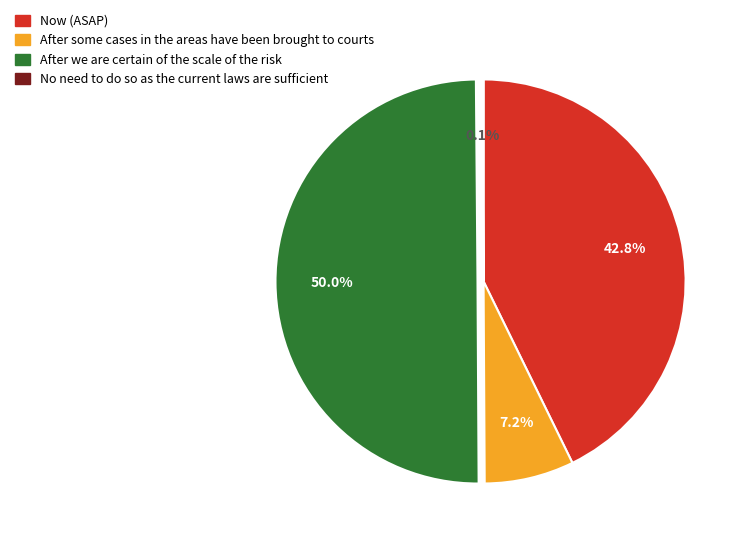

To the nearest percent, what is the difference between the largest and smallest slice percentages?

50%